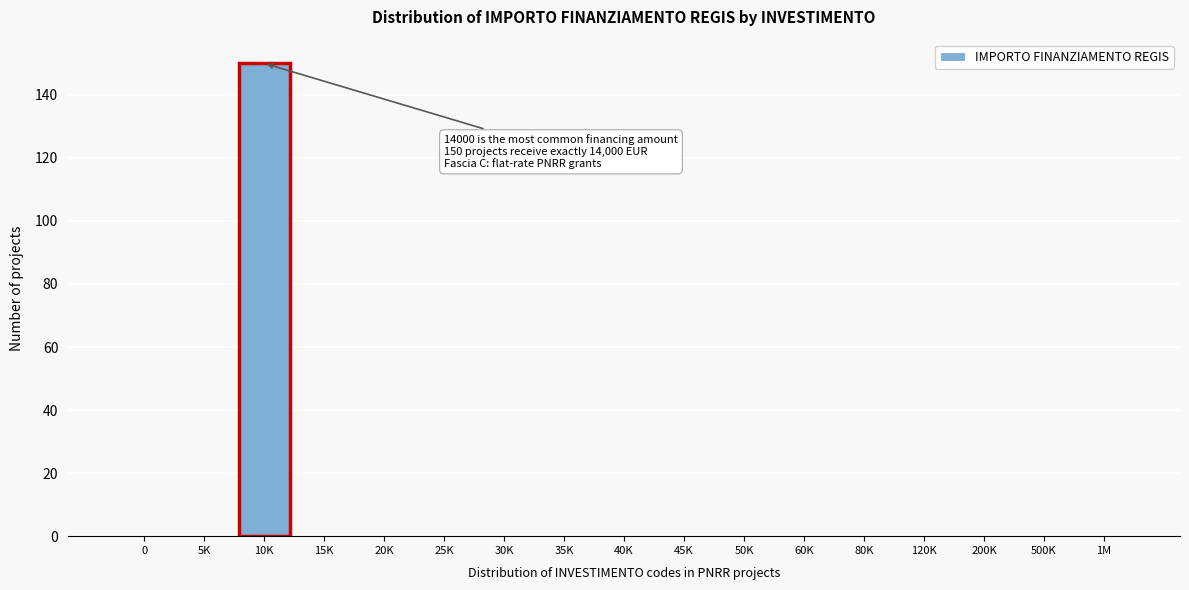

Reading left to right, transcribe all the data shown in this chart.

0=0	5K=0	10K=150	15K=0	20K=0	25K=0	30K=0	35K=0	40K=0	45K=0	50K=0	60K=0	80K=0	120K=0	200K=0	500K=0	1M=0